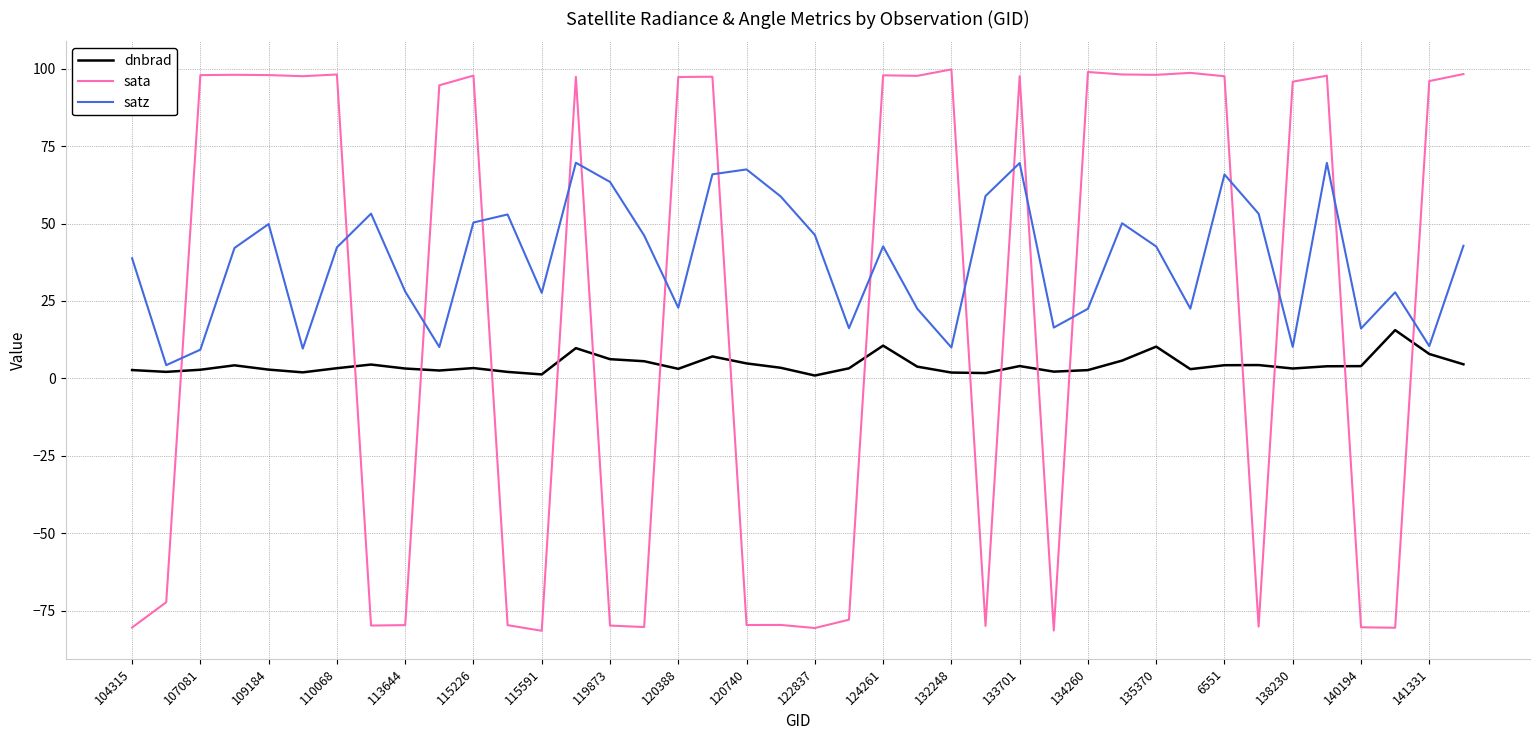

How many times do sata and dnbrad cross each other?

17